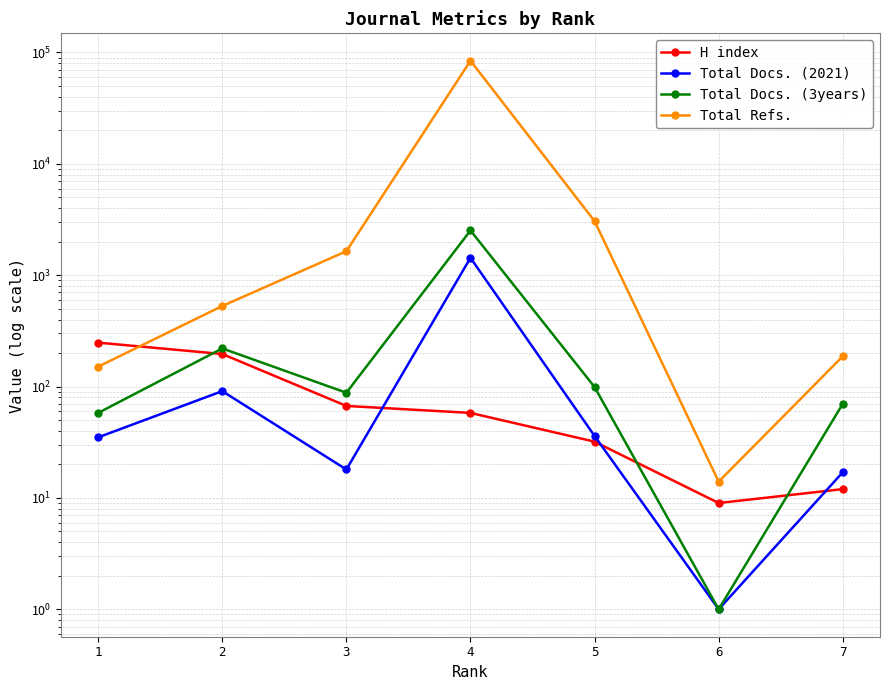

At 4, list the series in order from smallest to largest.

H index, Total Docs. (2021), Total Docs. (3years), Total Refs.